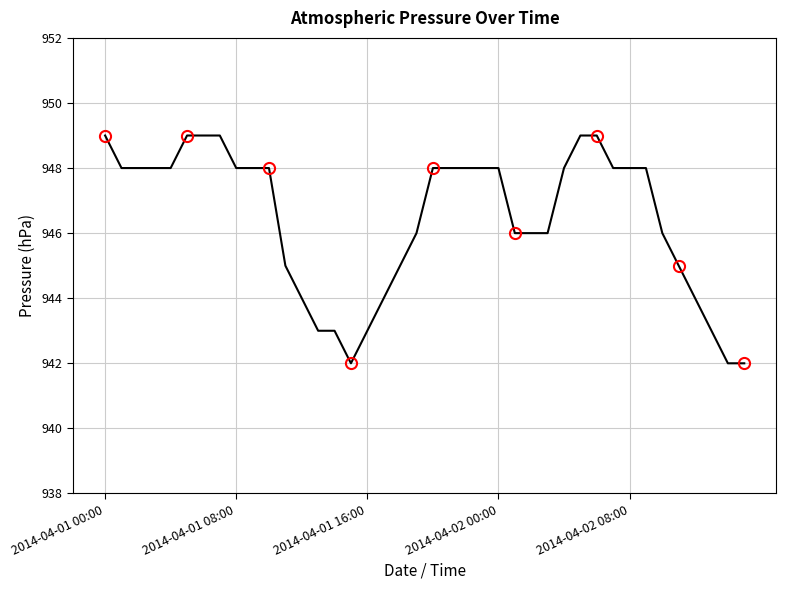

True or false: the data shows 942 at 39.

True